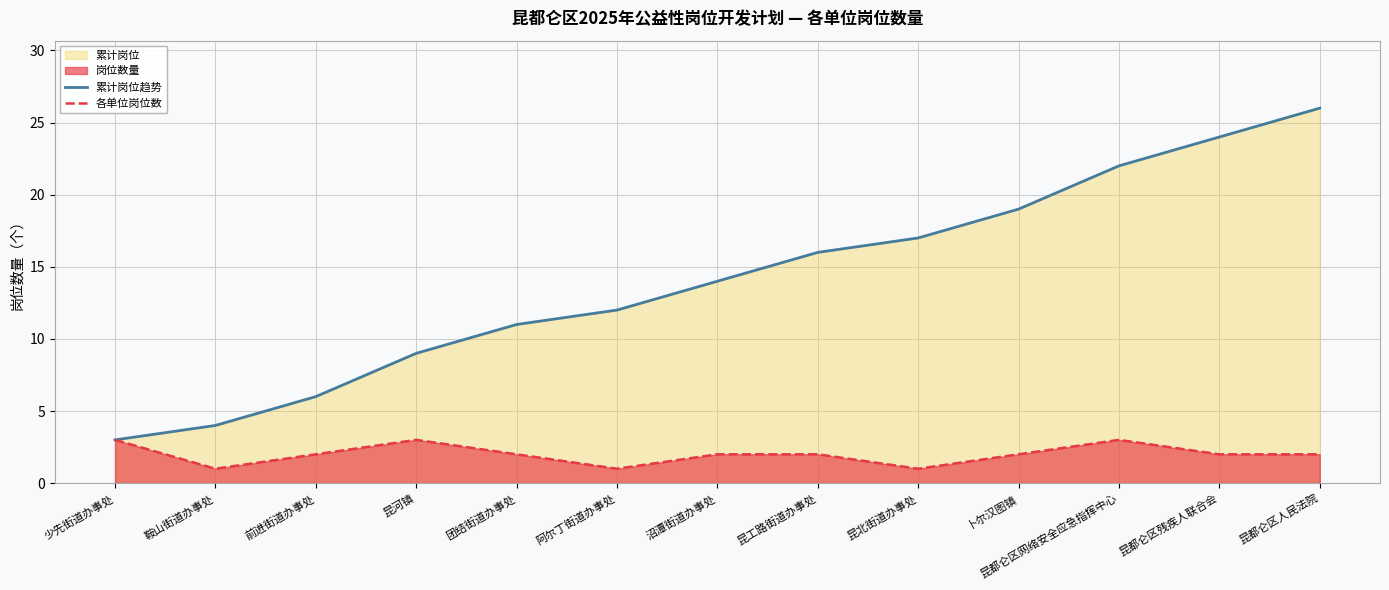

Does the chart display data point markers on the line(s)?

No